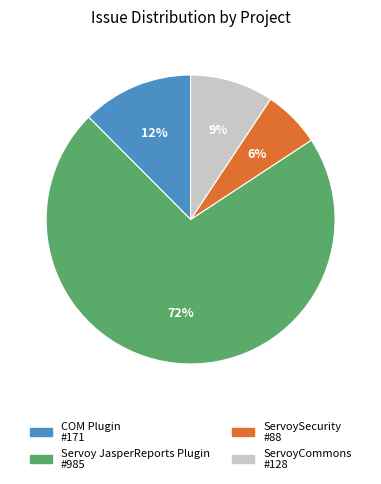

What percentage is the ServoySecurity slice, to the nearest percent?

6%